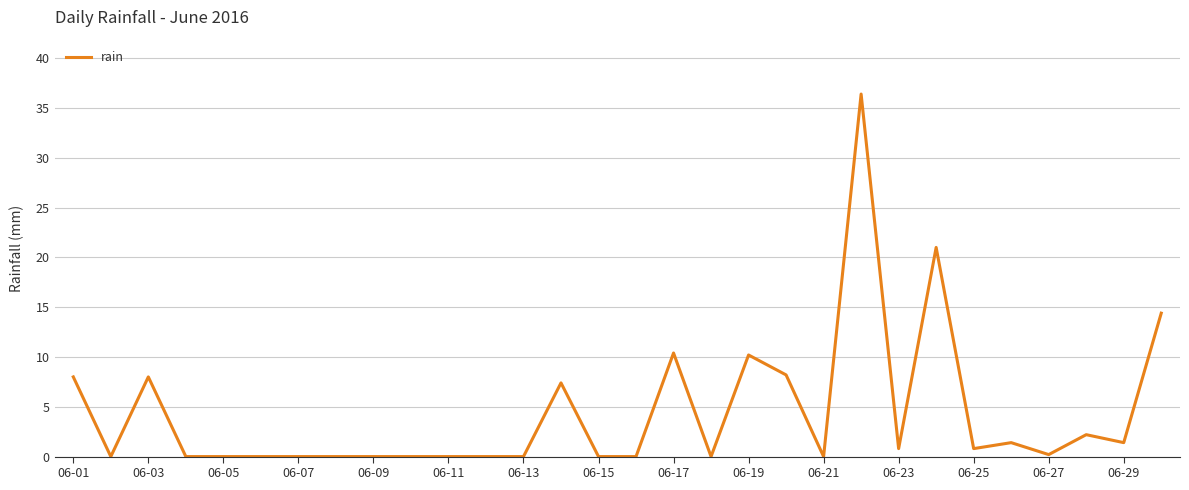

What is the difference between the maximum and minimum values?

36.4